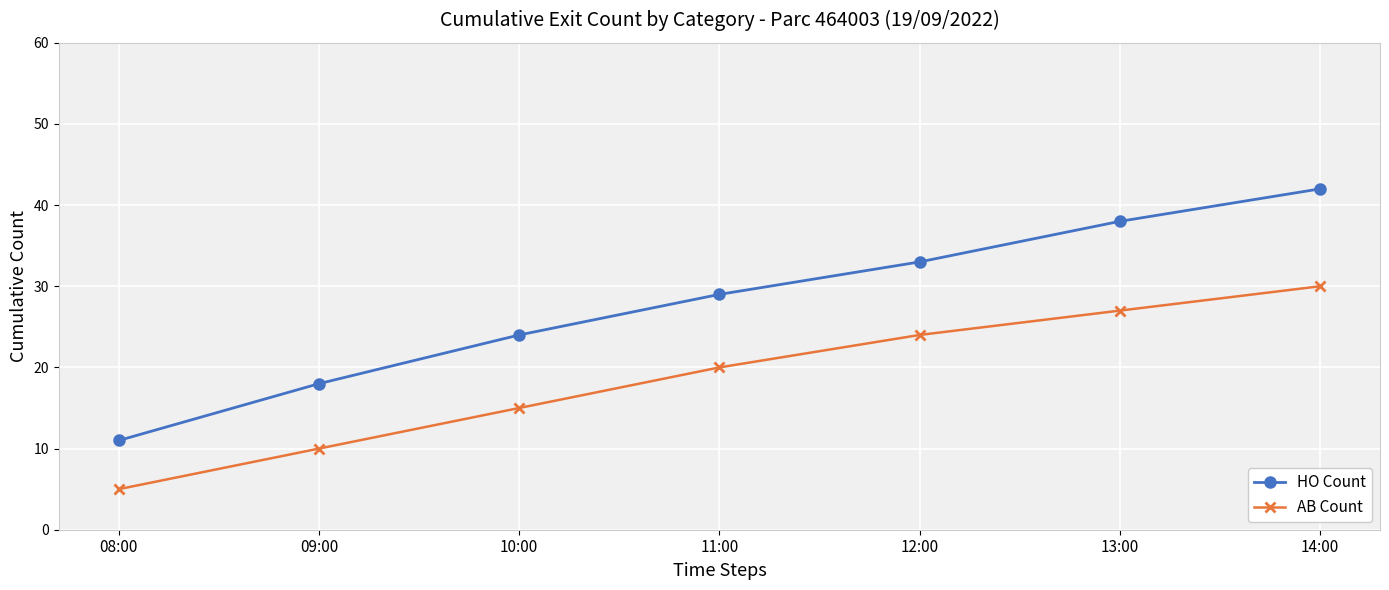

At which label is HO Count closest to 26?

10:00